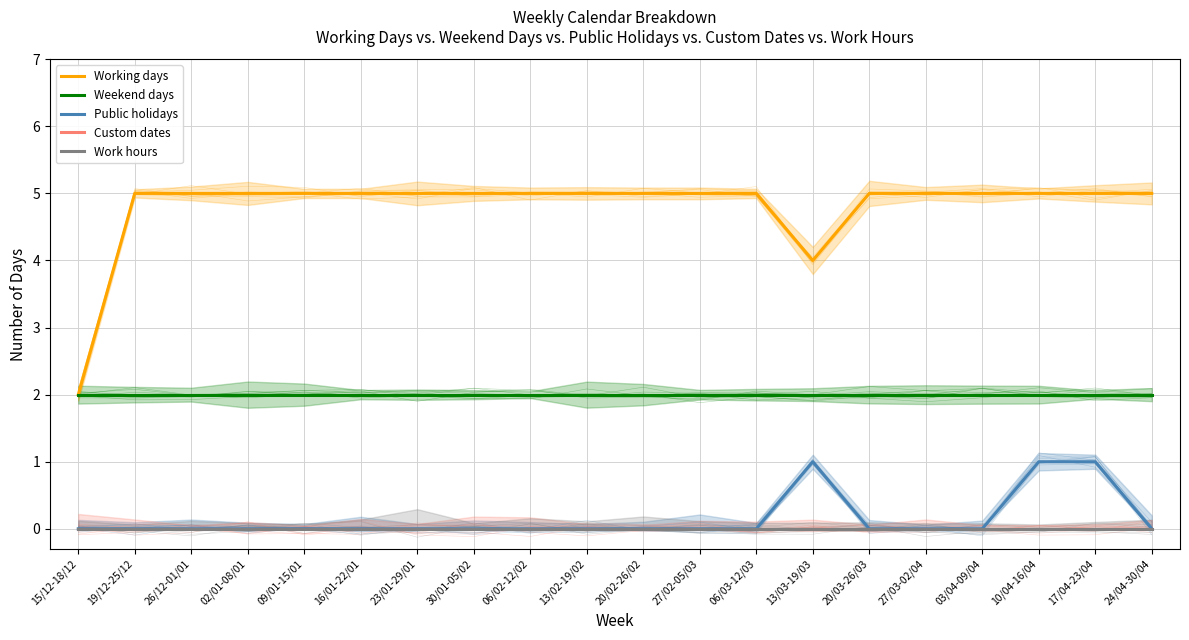

Which series has the widest spread of values?

Working days